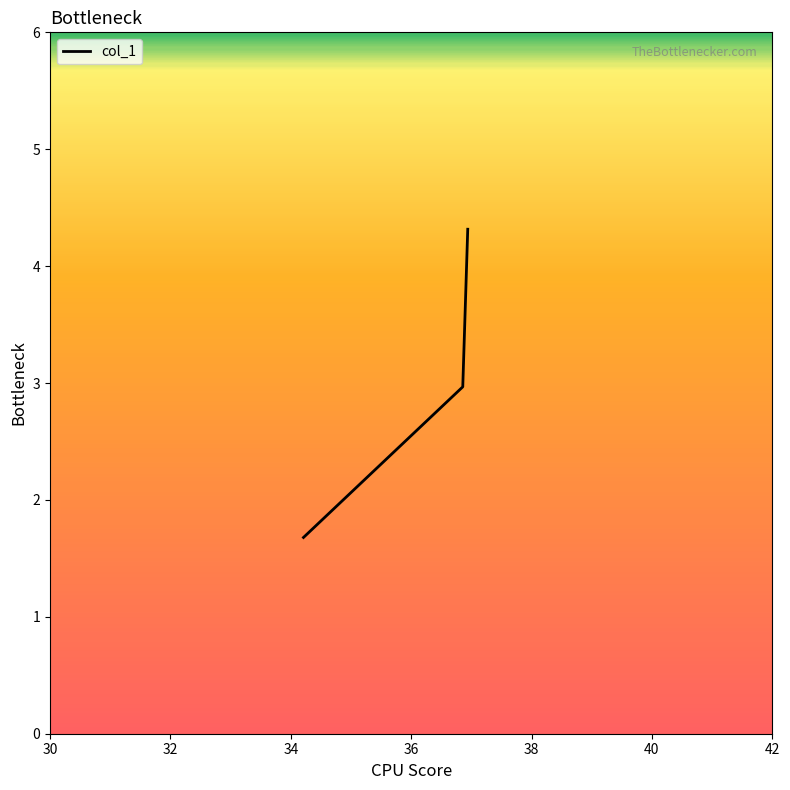

What is the difference between the maximum and minimum values?

2.6